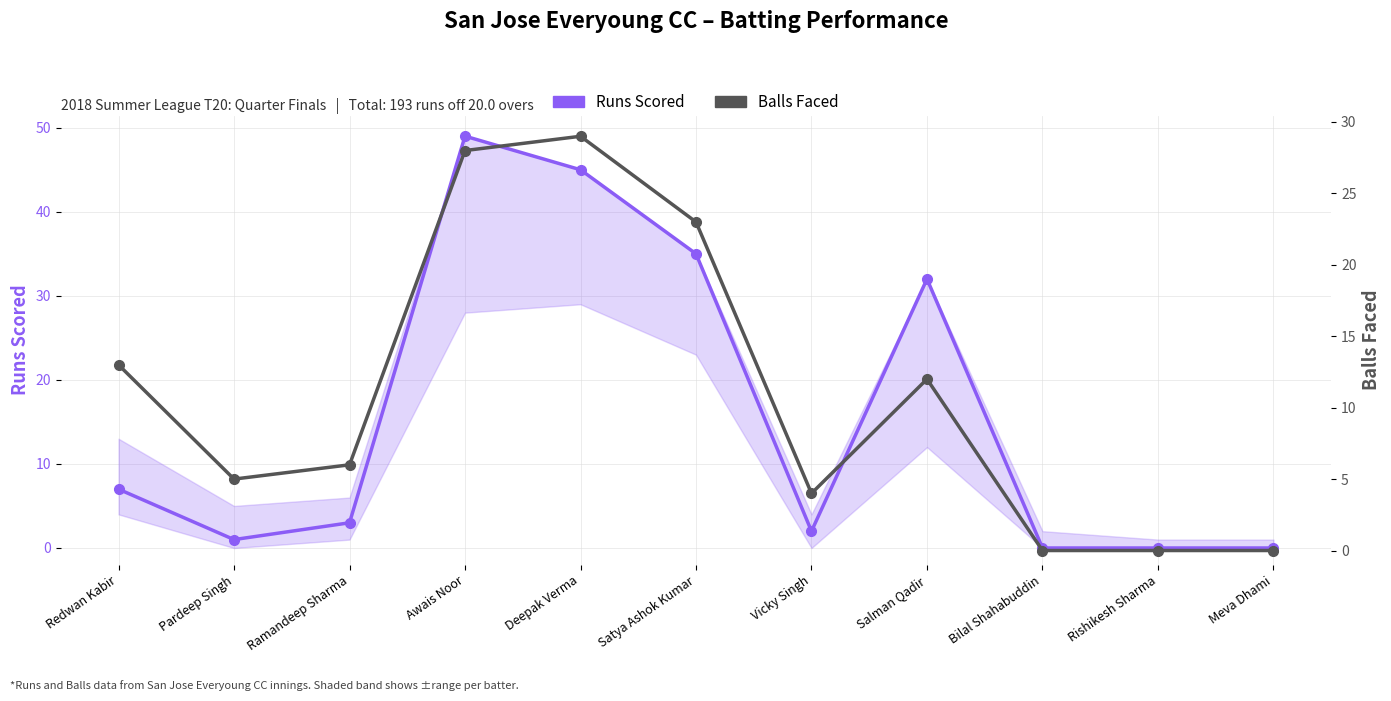

Count the number of categories in the chart.

11